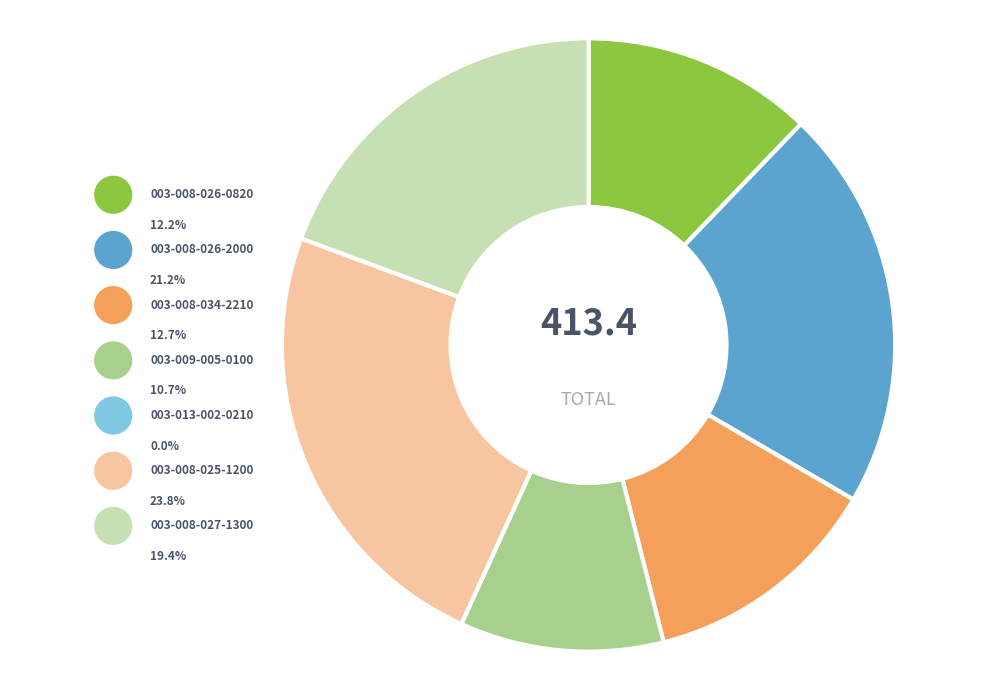

To the nearest percent, what is the average slice percentage?

14%